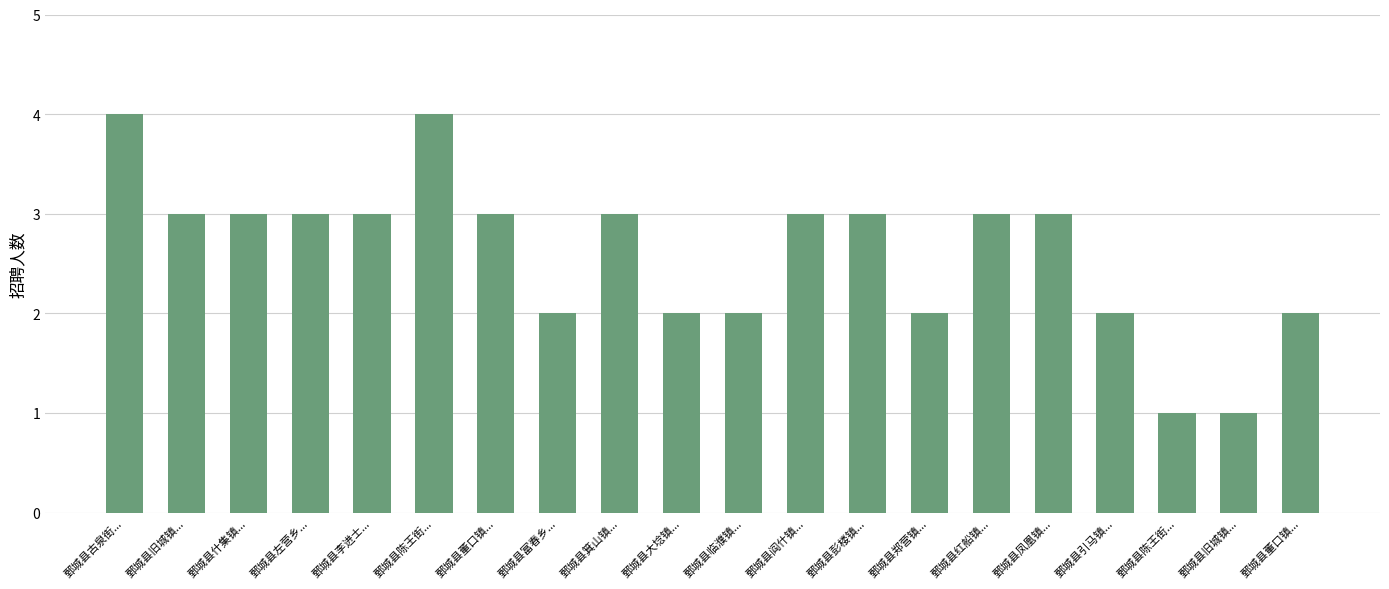

What is the sum of the values at 鄄城县古泉街... and 鄄城县彭楼镇...?

7